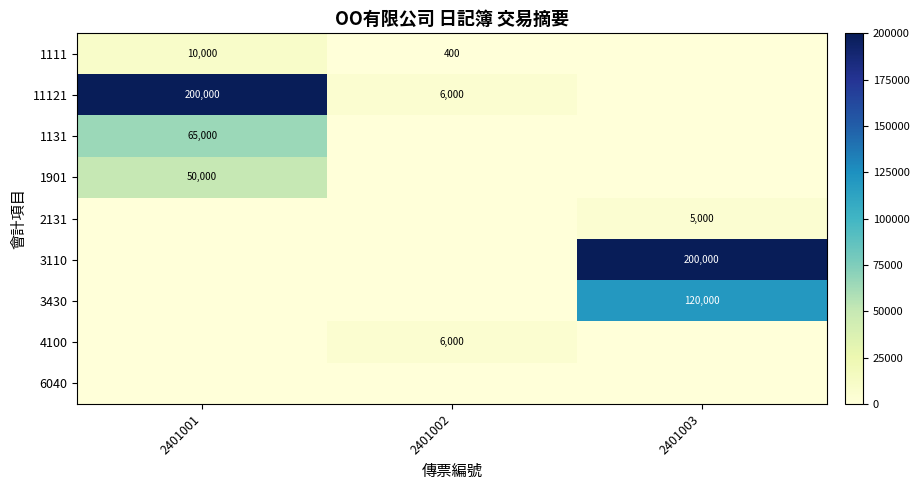

Which category has the lowest value across all series?

2401003